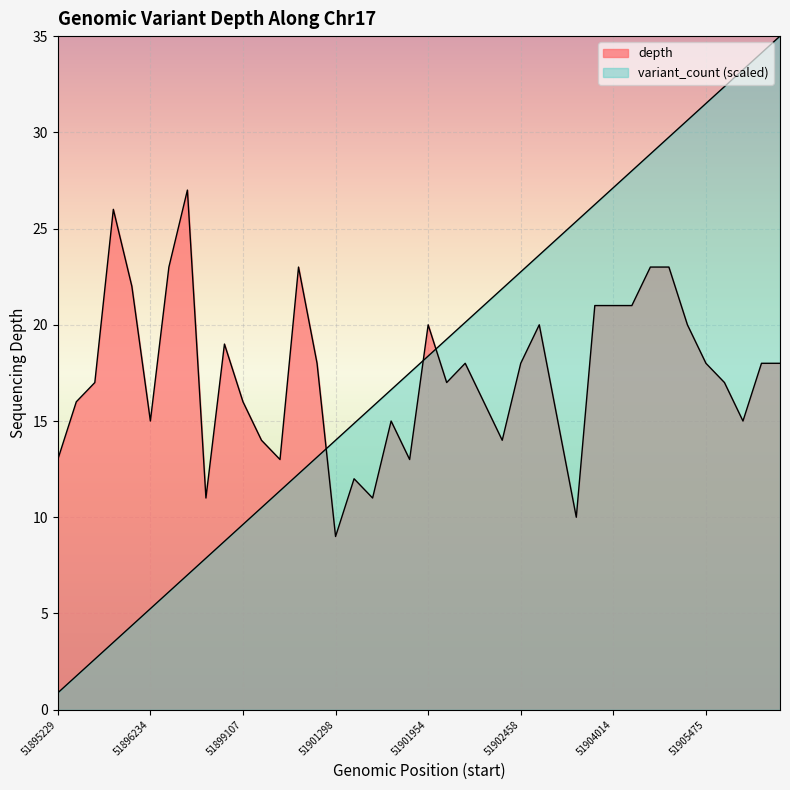

What position from the right is 51902271?

17